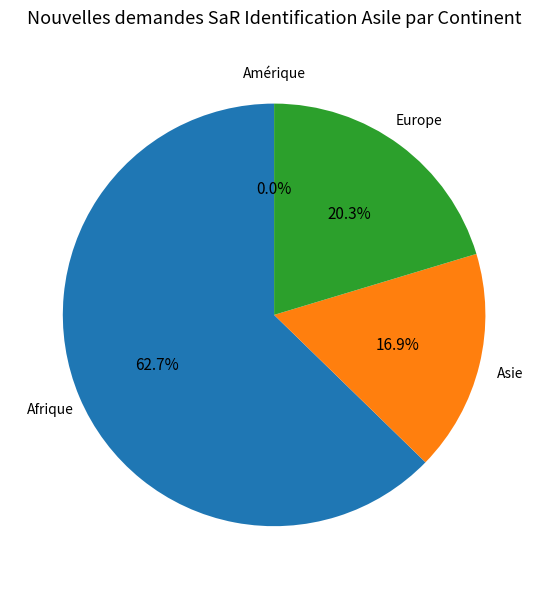

To the nearest percent, what is the average slice percentage?

25%